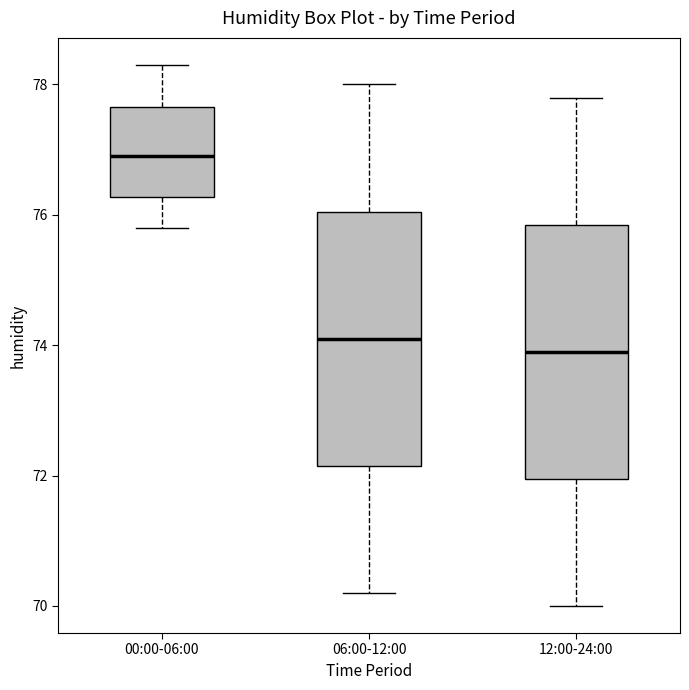

Reading left to right, transcribe this box plot: for each box, give where its median line is, the range the box spans, and where its two whiskers end, as read against the y-axis. The values are not printed on the chart, so give them approximately, as read against the axis.

00:00-06:00: median 77.0, box 76.2 to 77.6, whiskers 75.8 to 78.4
06:00-12:00: median 74.2, box 72.2 to 76.0, whiskers 70.2 to 78.0
12:00-24:00: median 74.0, box 72.0 to 75.8, whiskers 70.0 to 77.8